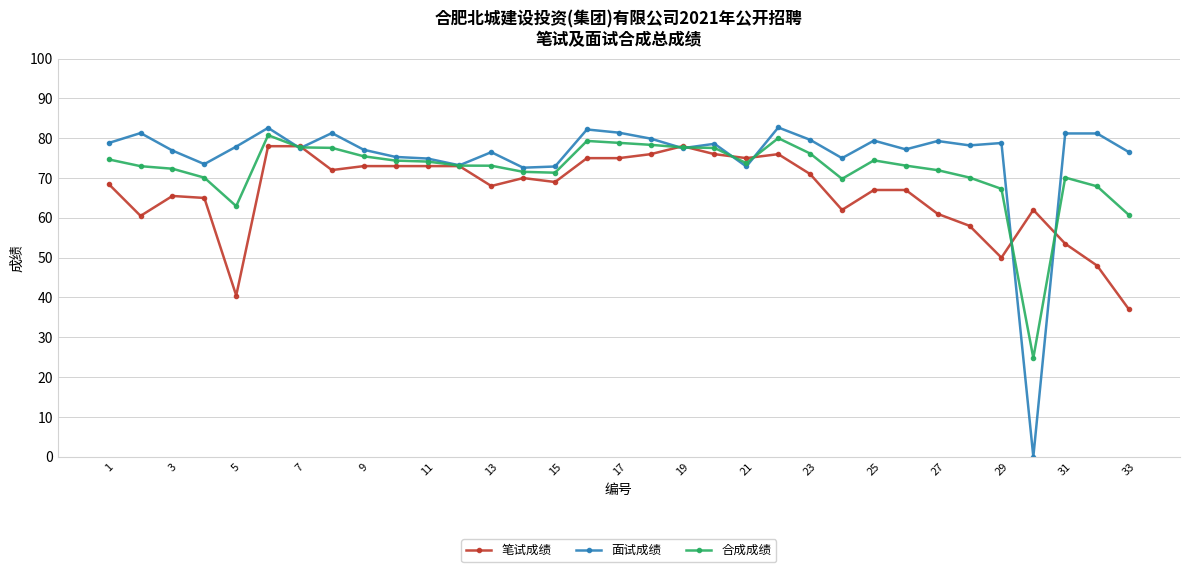

What is the maximum value shown in the chart?

82.7